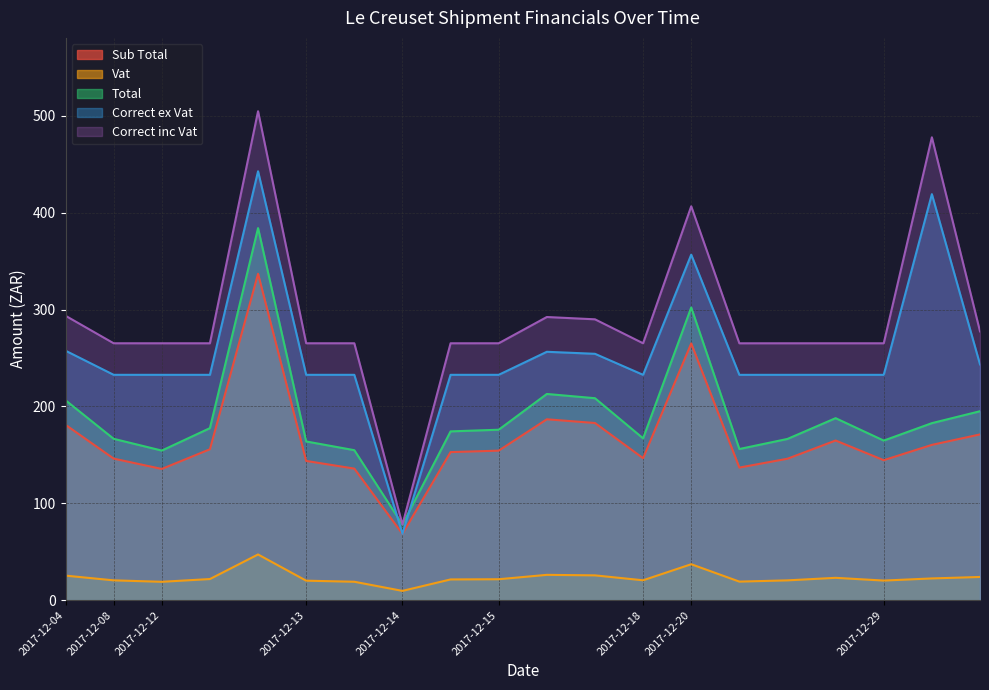

What is the smallest value displayed?

9.6